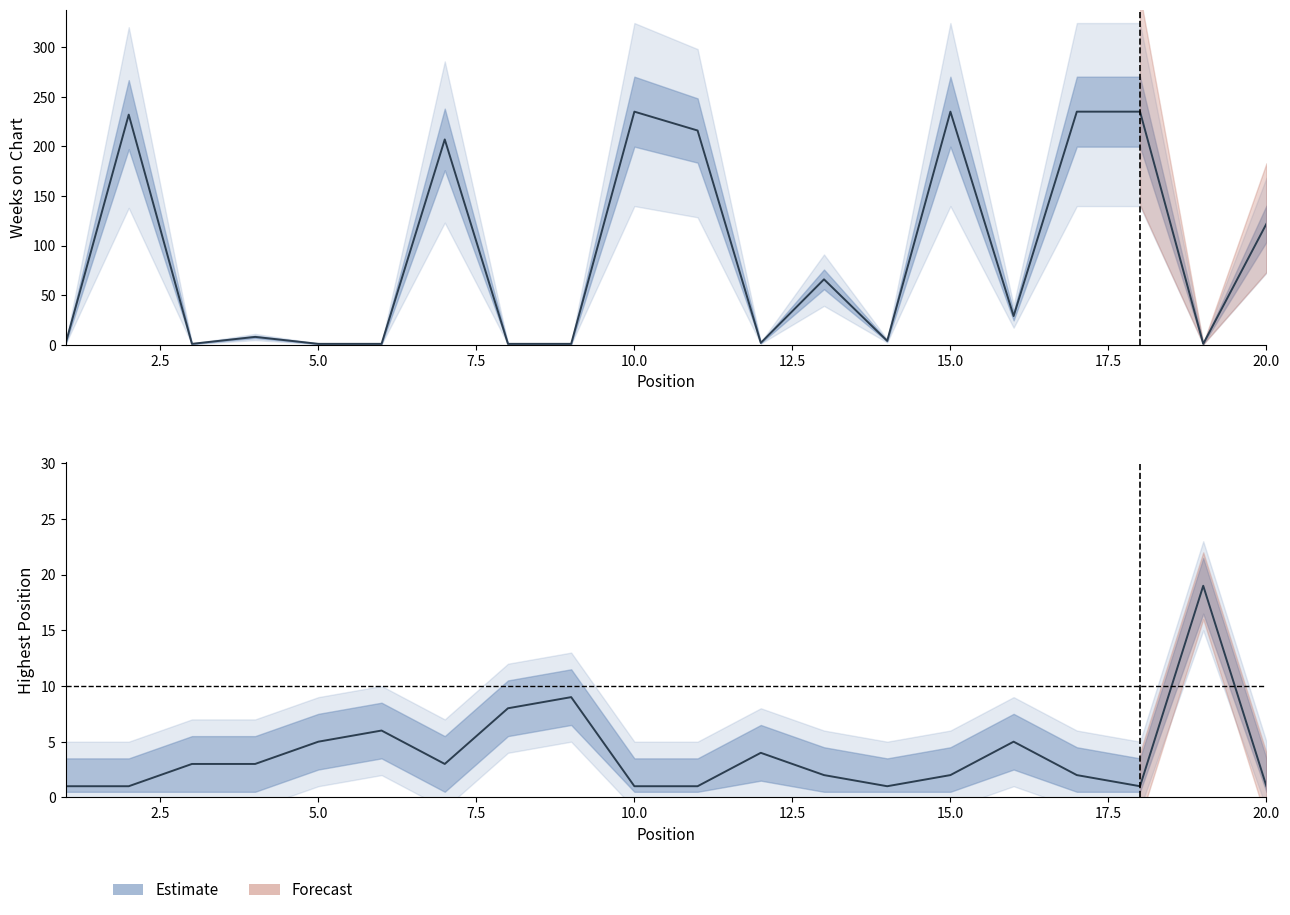

How many values in the Weeks on Chart series exceed 29?

9